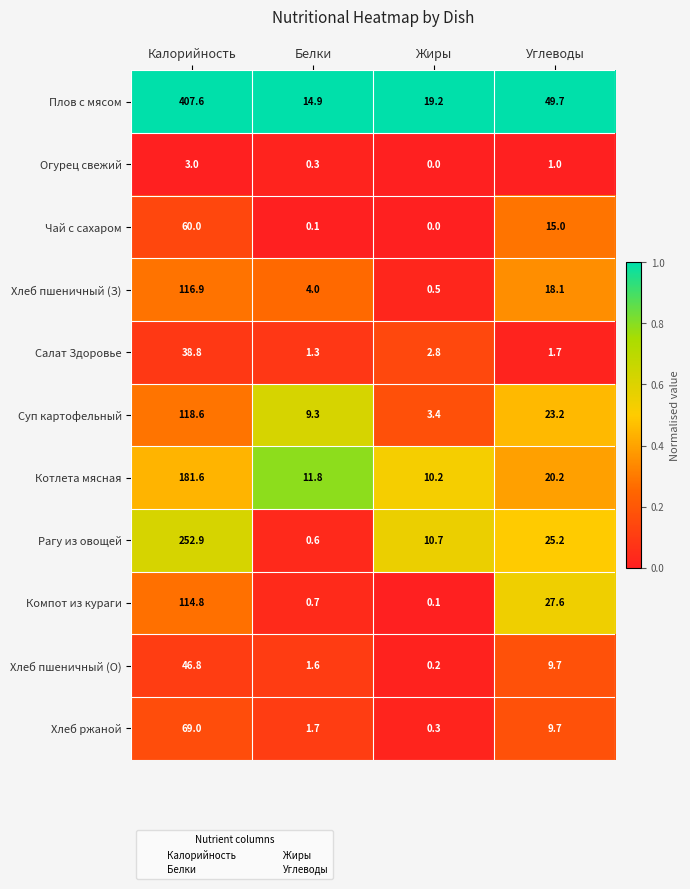

Rank the series by their maximum value, from highest to lowest.

Плов с мясом, Рагу из овощей, Котлета мясная, Суп картофельный, Хлеб пшеничный (З), Компот из кураги, Хлеб ржаной, Чай с сахаром, Хлеб пшеничный (О), Салат Здоровье, Огурец свежий